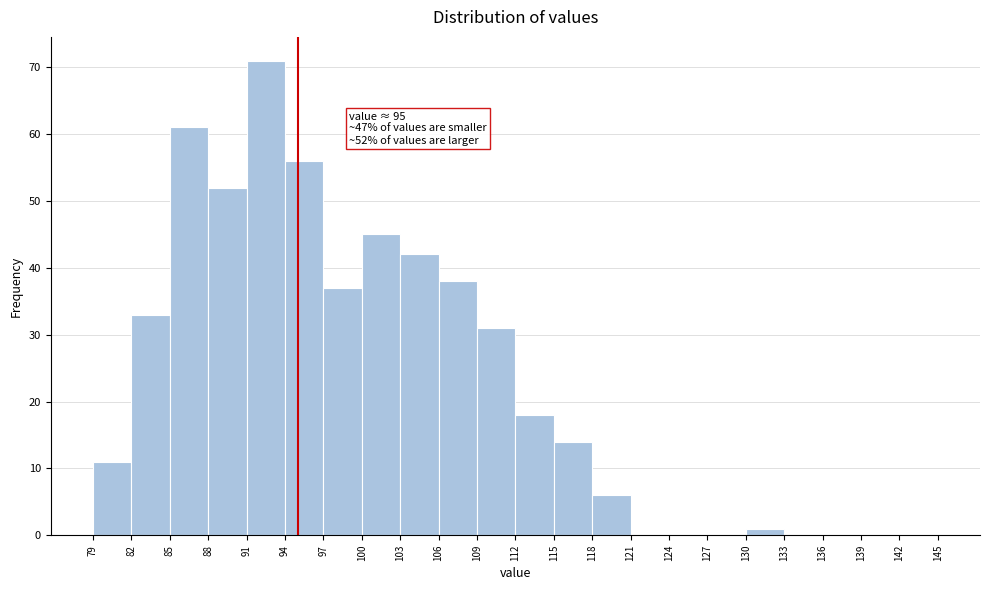

Which range on the x-axis has the tallest bar?

91 to 94